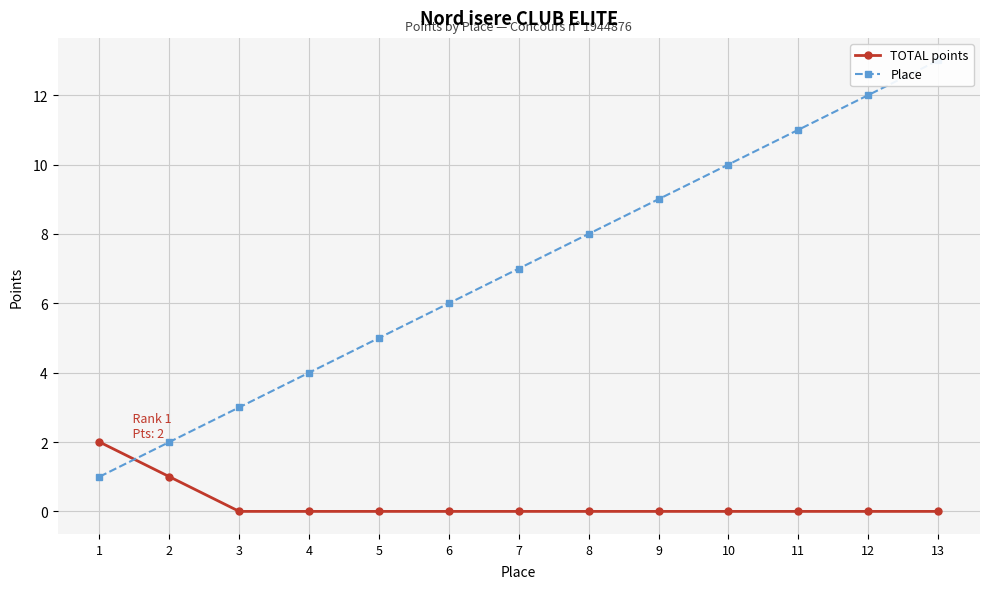

What is the difference between the highest and lowest values at 3?

3